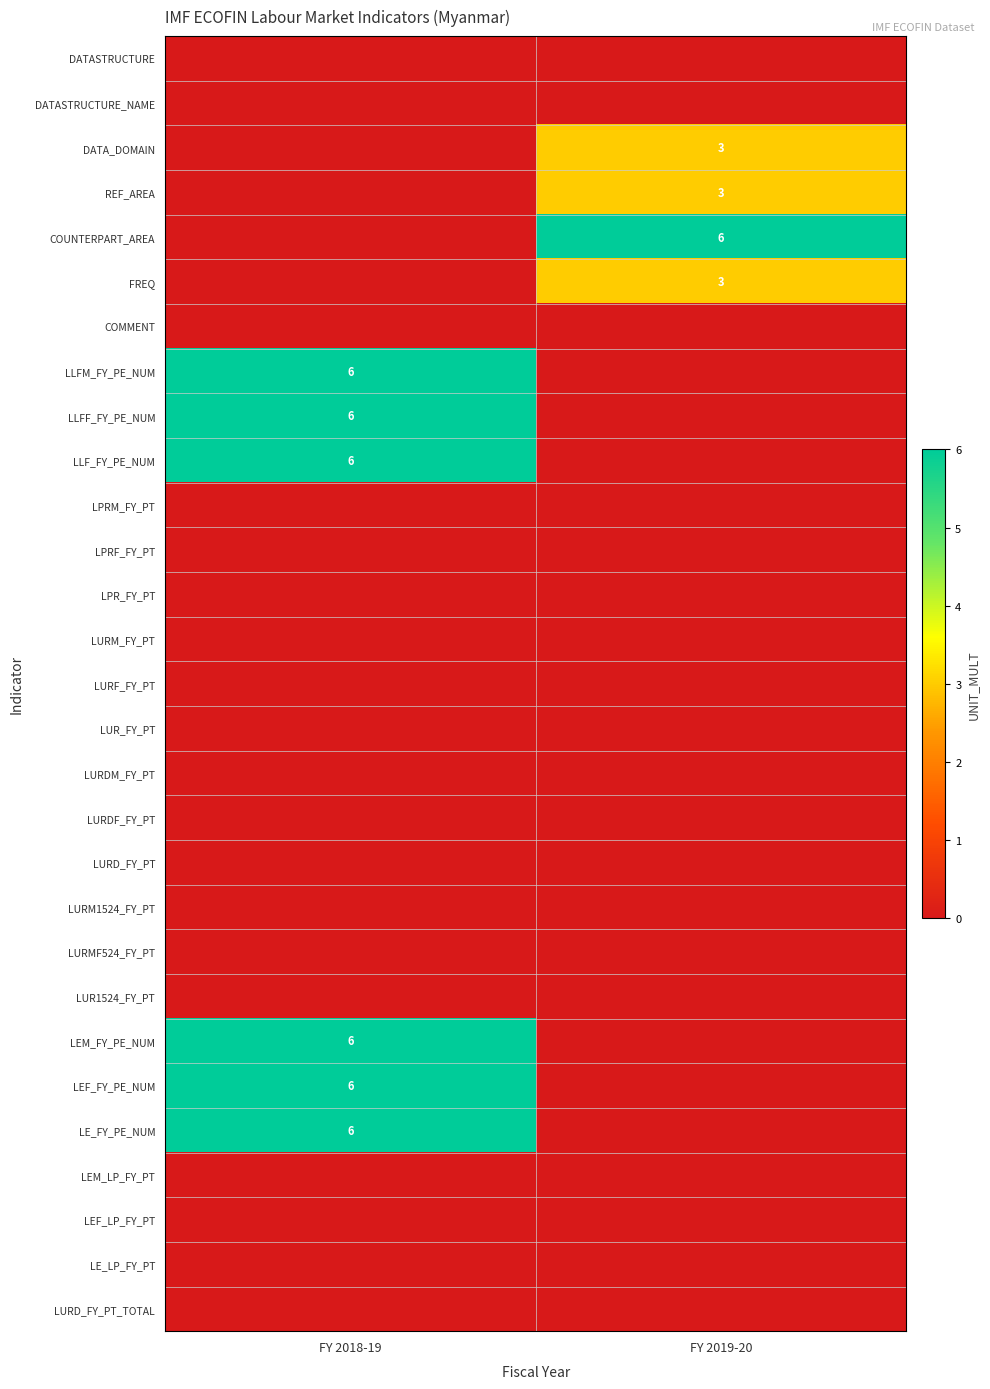

True or false: COUNTERPART_AREA has a value of 4 at FY 2019-20.

False